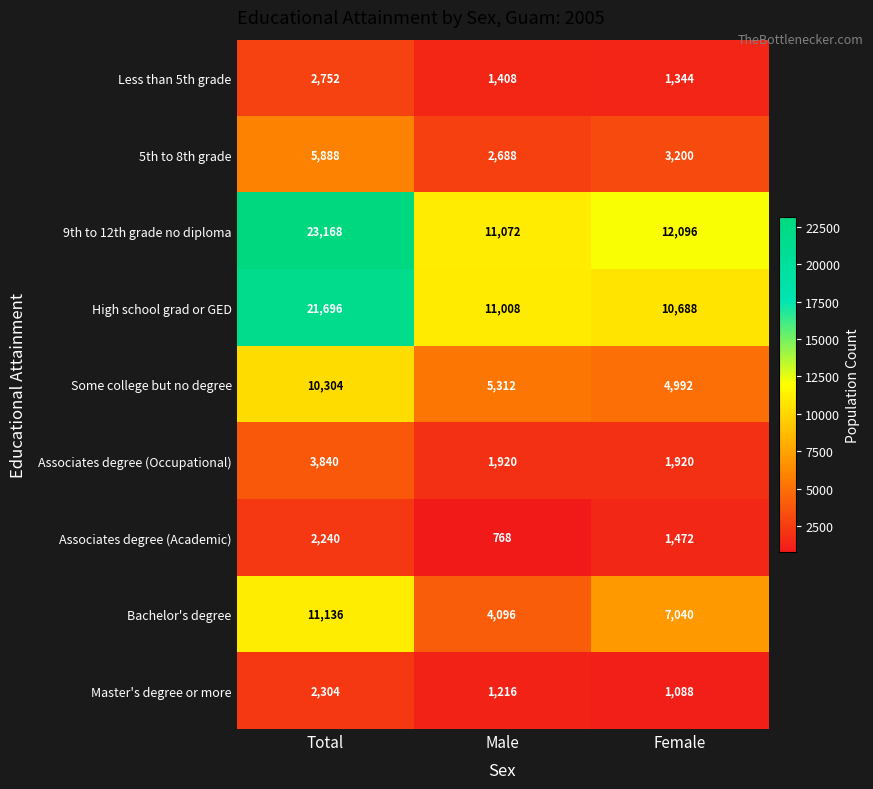

Which category has the highest value across all series?

Total